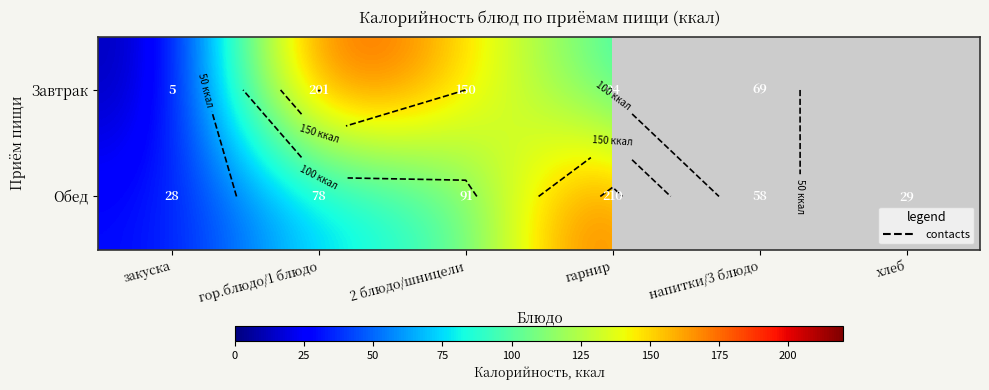

The Обед series shows 91.0 at 2 блюдо/шницели. True or false?

True